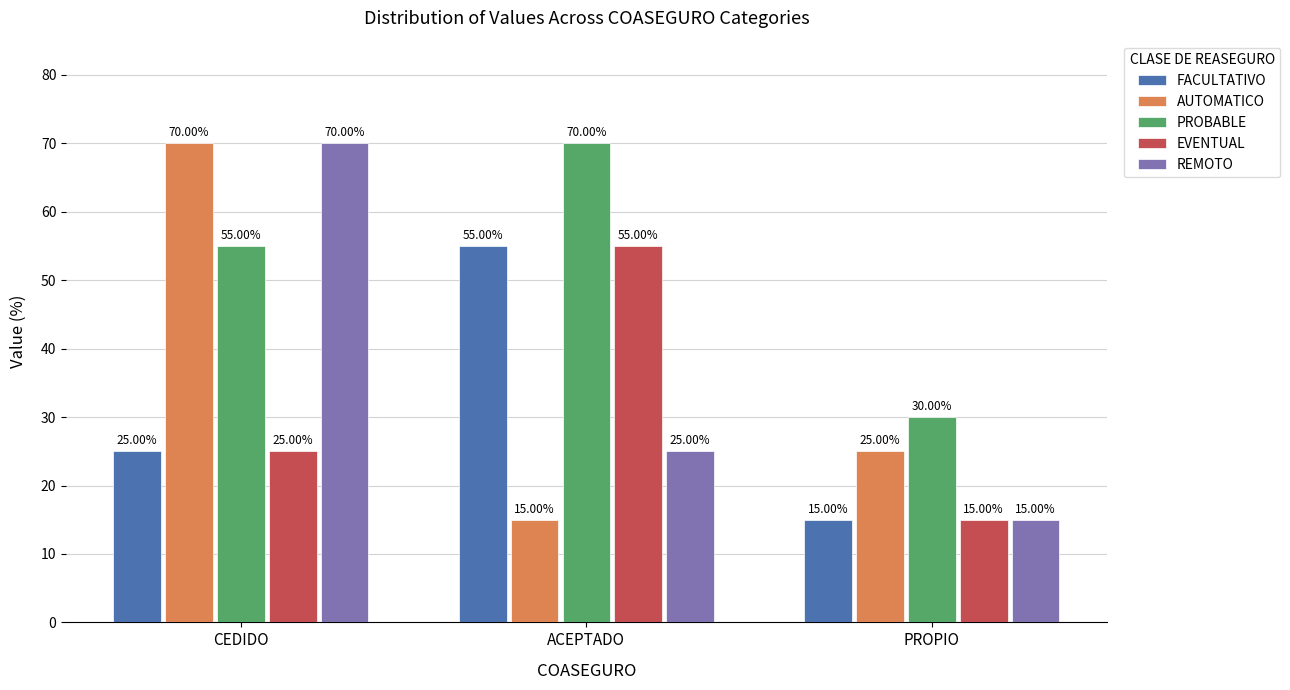

The value of REMOTO at ACEPTADO is 25.0. True or false?

True